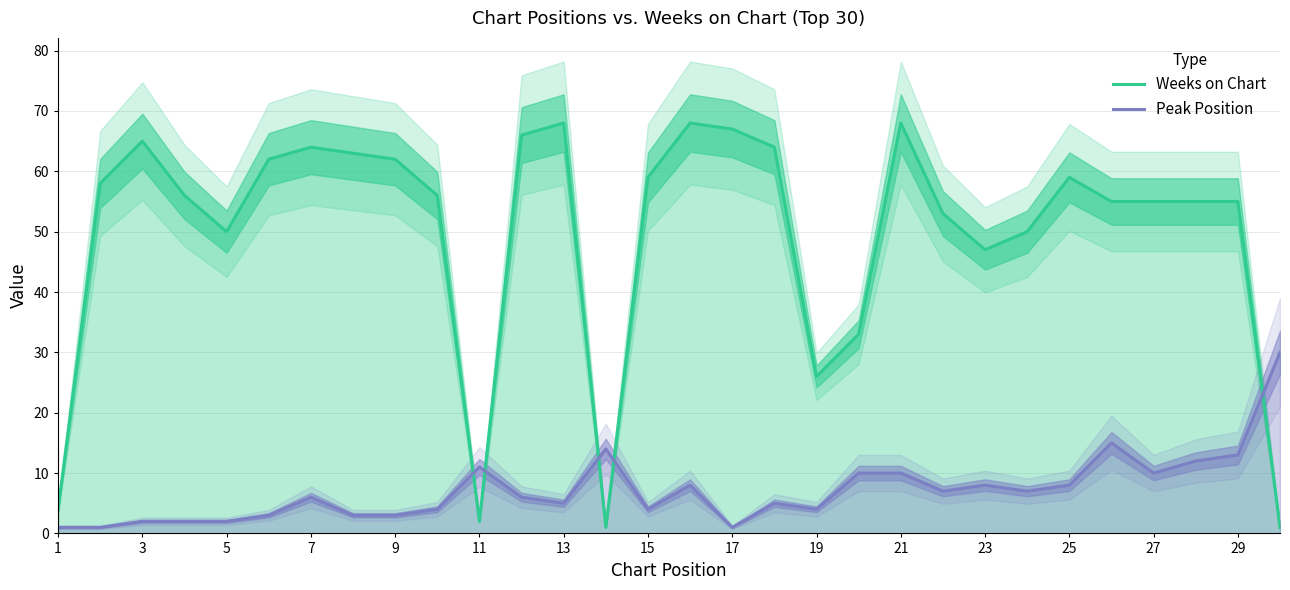

What is the sum of all Peak Position values?

215